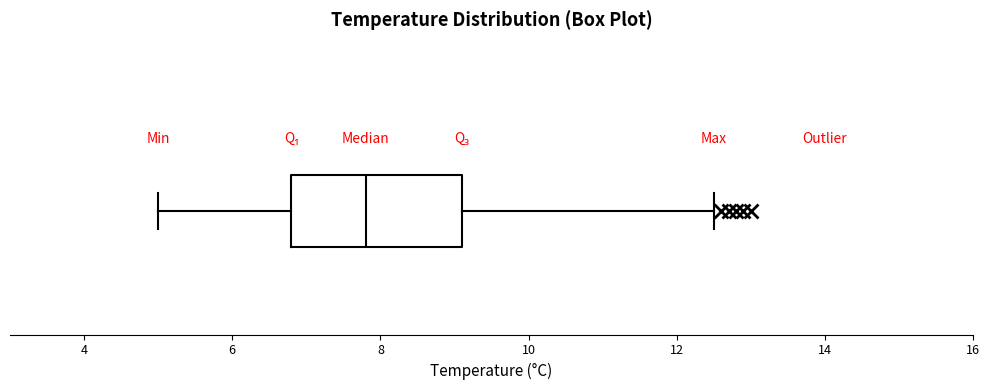

Where is the left edge of the box on the x-axis? The values are not printed on the chart, so give them approximately, as read against the axis.

6.8